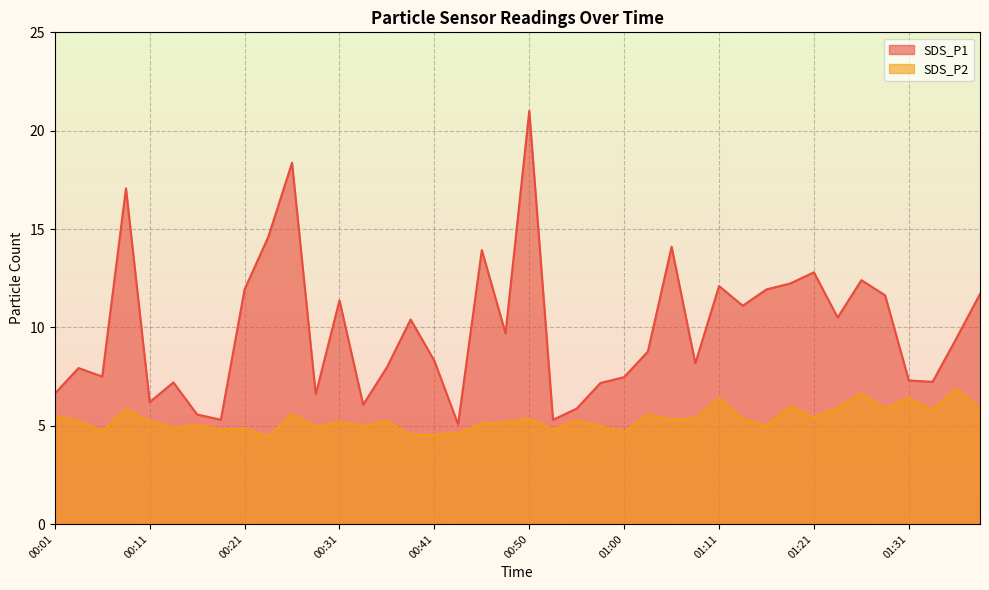

Where is the first local maximum for SDS_P2?

00:09